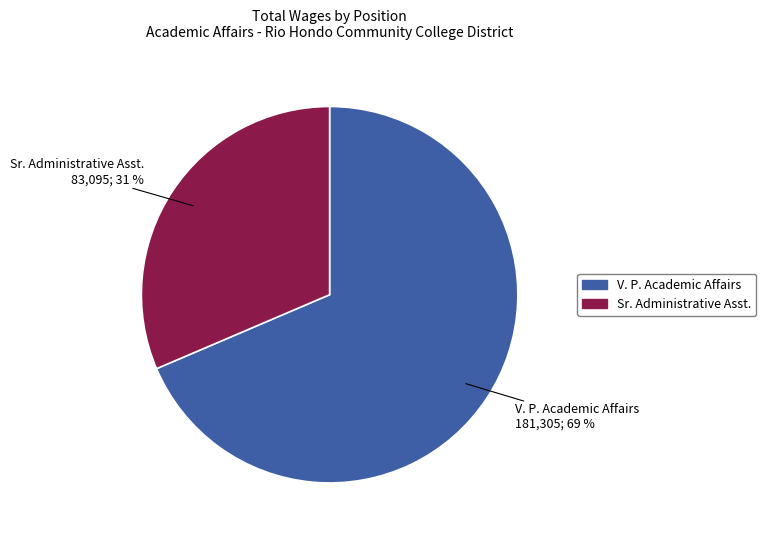

Rank the categories by value from highest to lowest.

V. P. Academic Affairs, Sr. Administrative Asst.